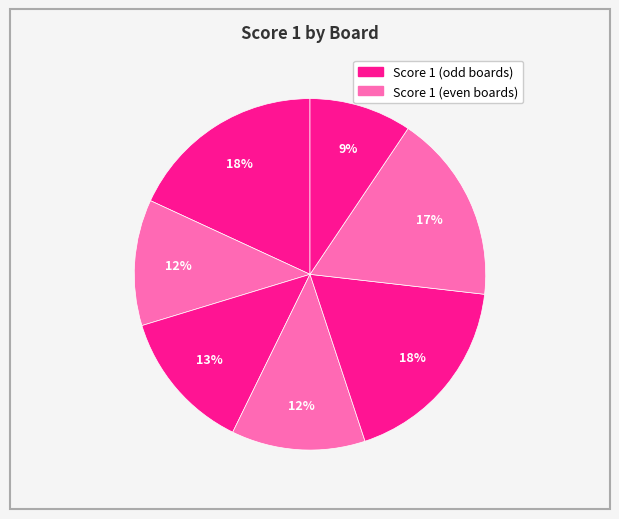

Which category has the biggest portion of the pie?

Board 1